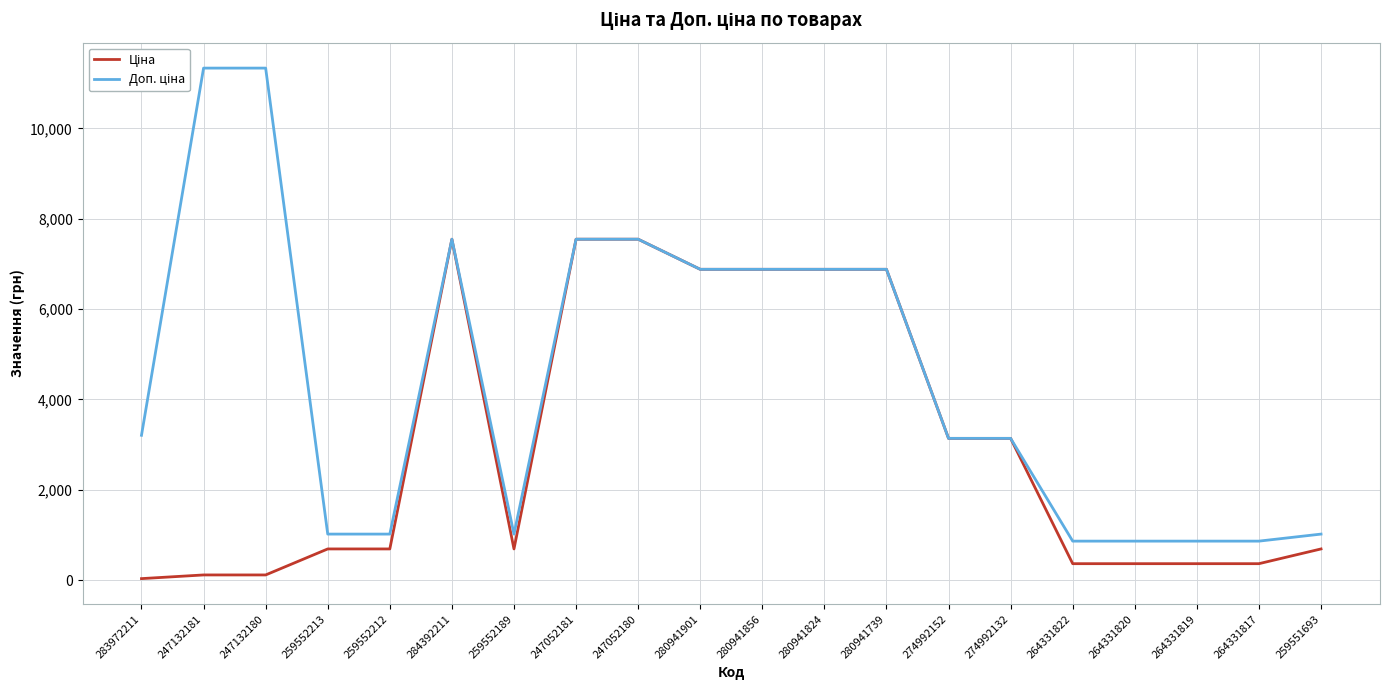

What is the total value across all series at 274992132?

6273.9